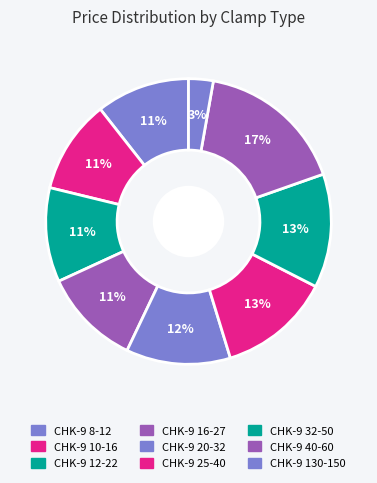

Which slice is the smallest?

CHK-9 130-150